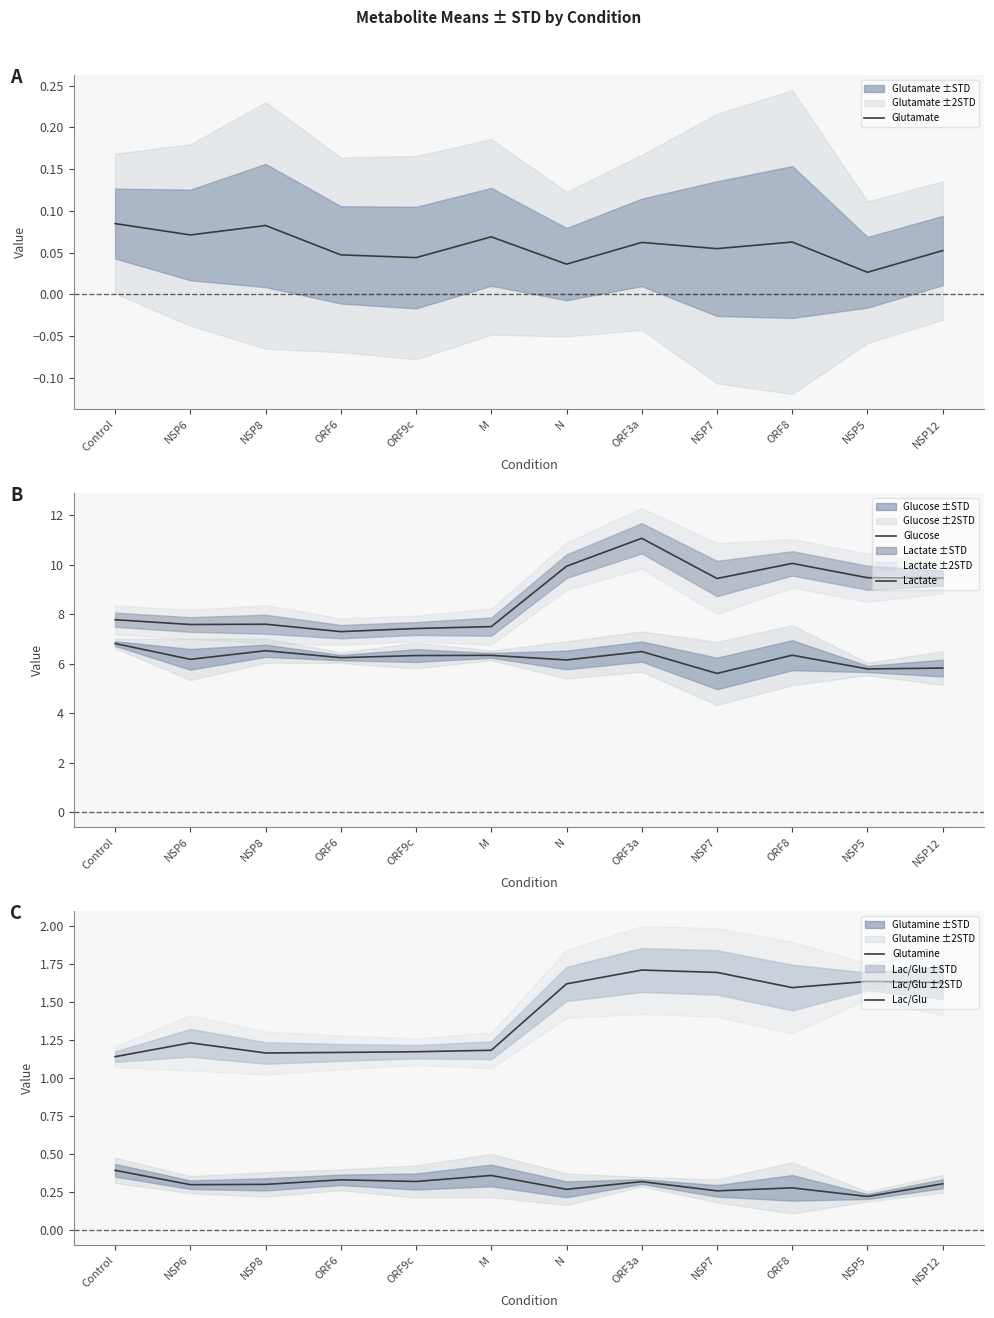

True or false: Glutamate and Lac/Glu cross at least once.

False